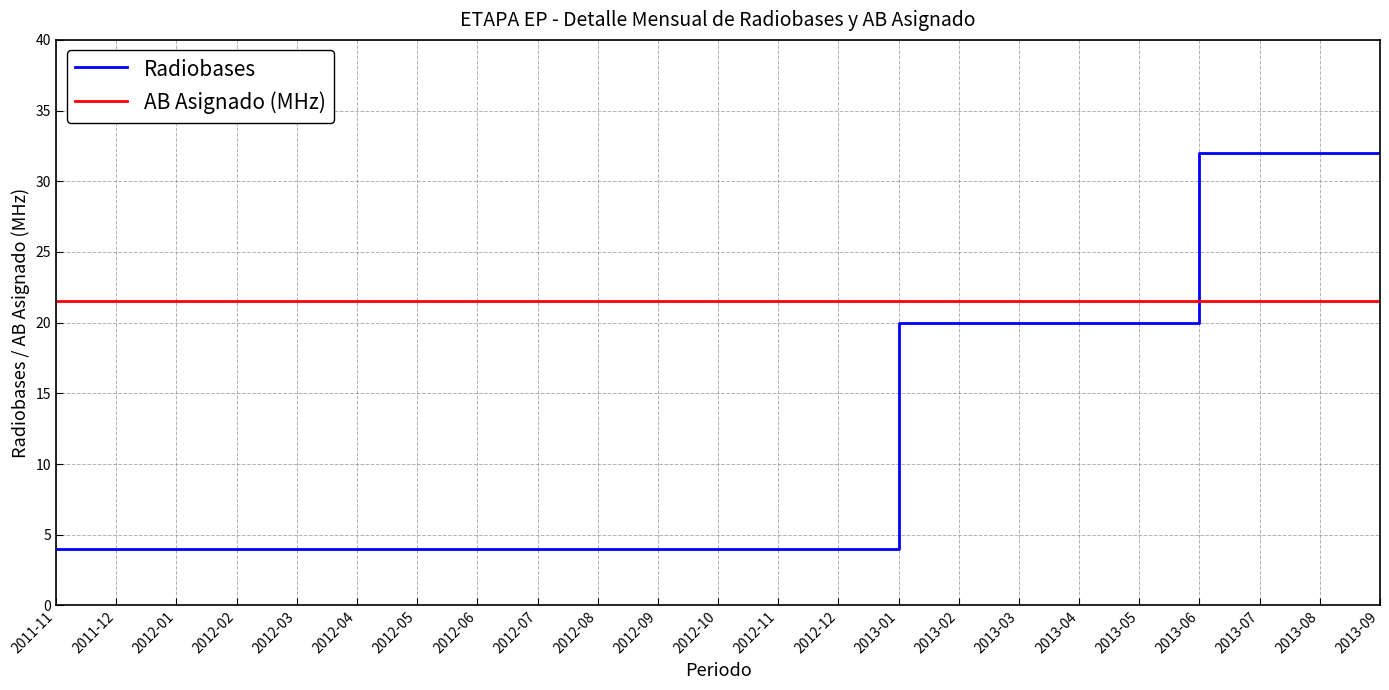

At how many categories does at least one series exceed 20?

23